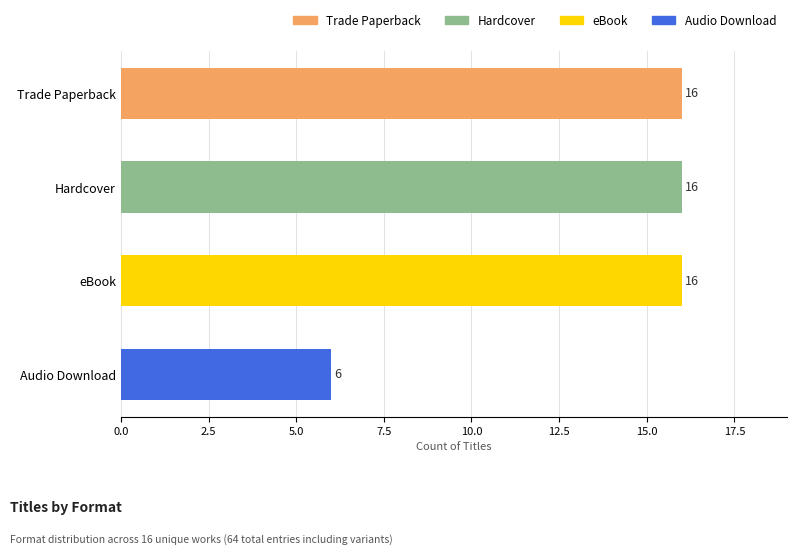

Which category has the lowest value across all series?

Audio Download